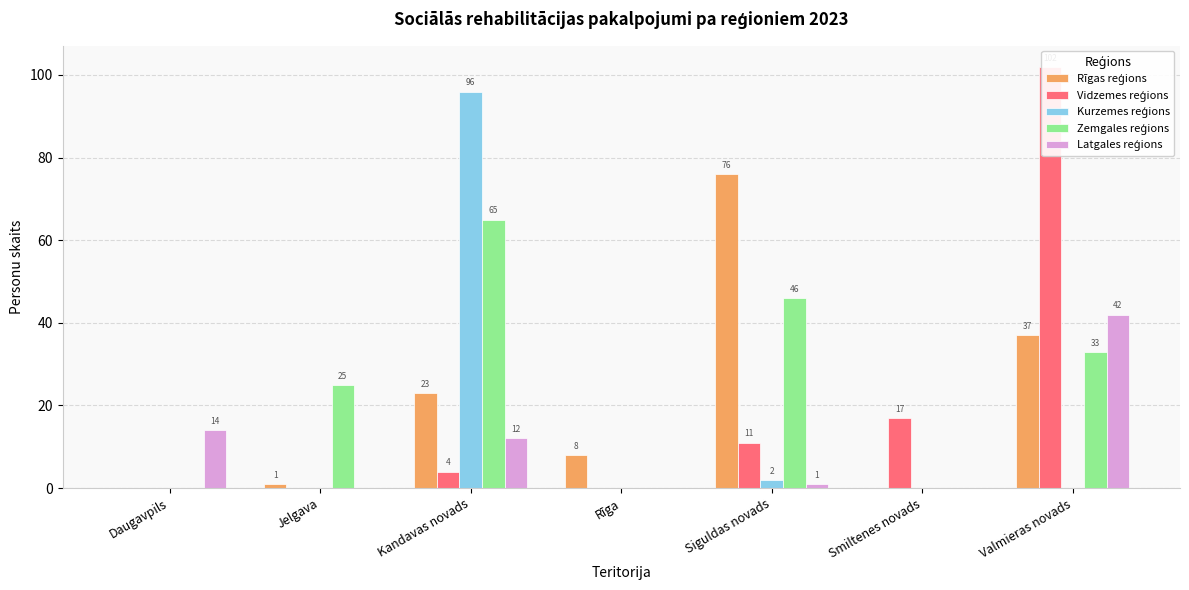

What is the difference between the maximum and minimum values in the Rīgas reģions series?

76